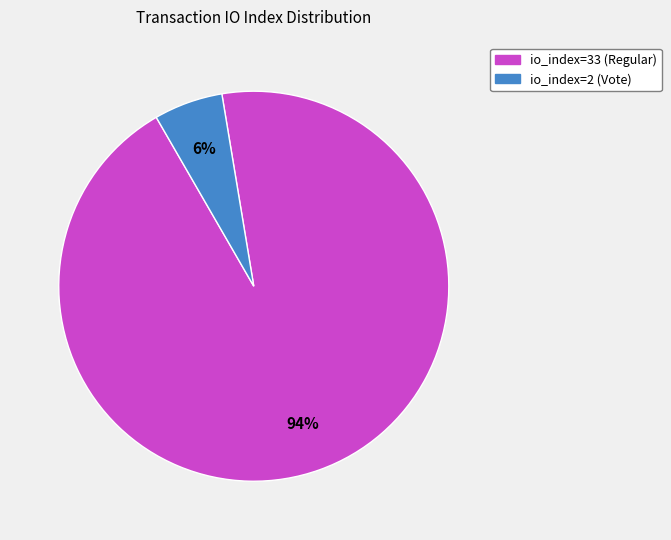

Which slice is the smallest?

io_index=2 (Vote)